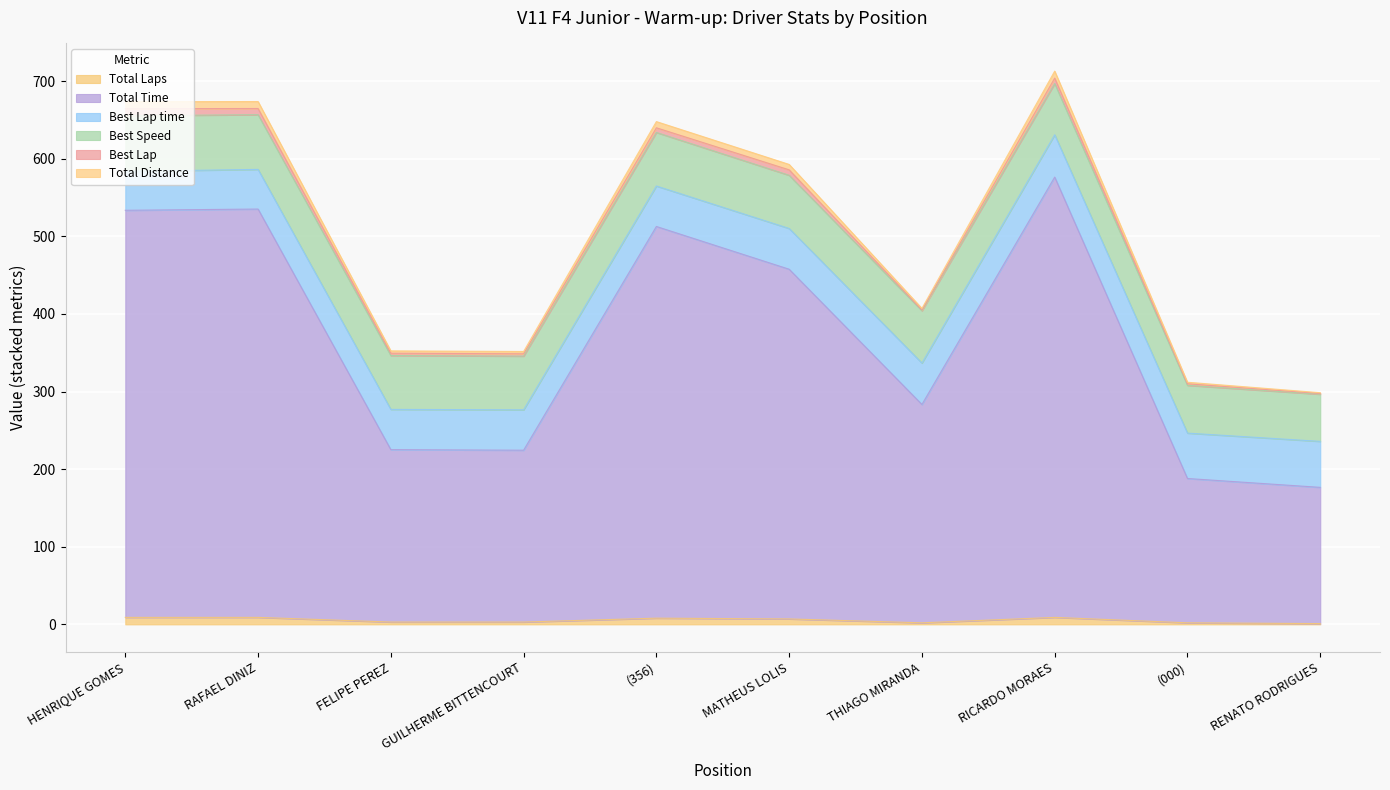

What is the average value of the Total Time series?

371.3